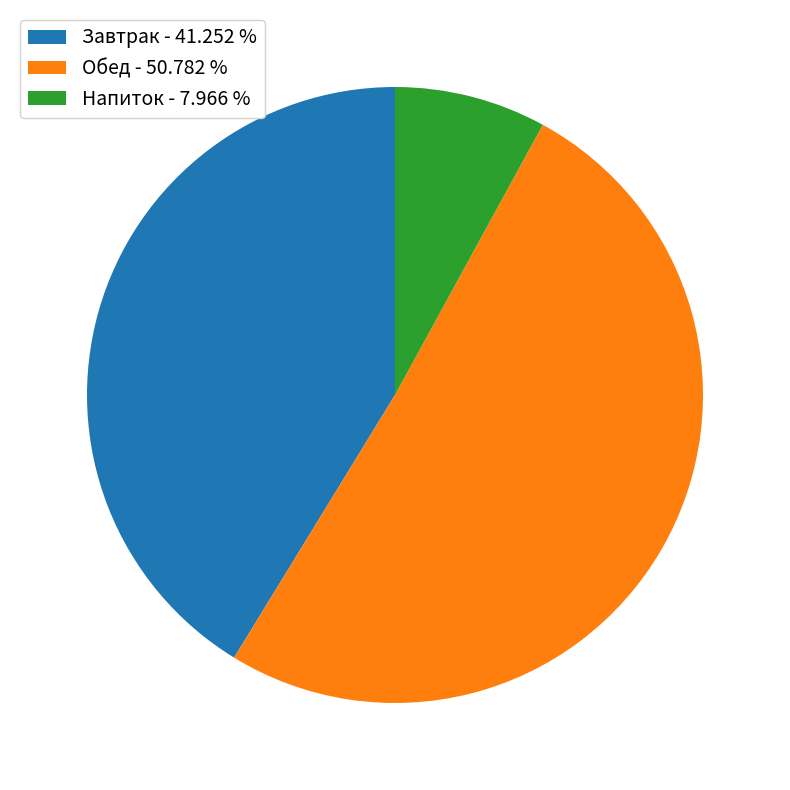

Is the sum of Завтрак - 41.252 % and Напиток - 7.966 % greater than half?

No